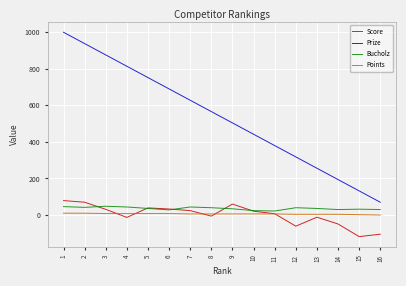

Which series has the widest spread of values?

Prize